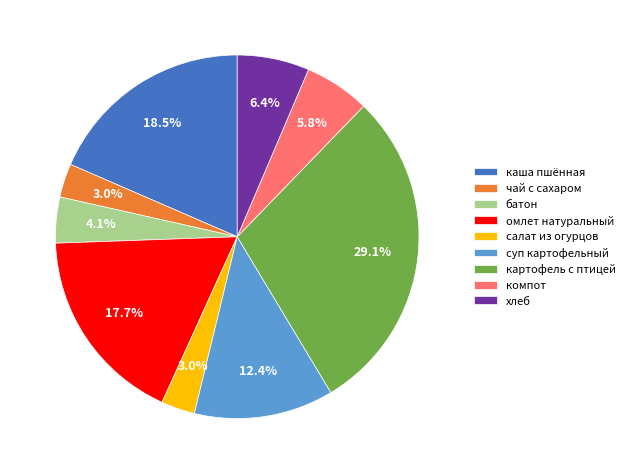

Is there a majority slice in this chart?

No